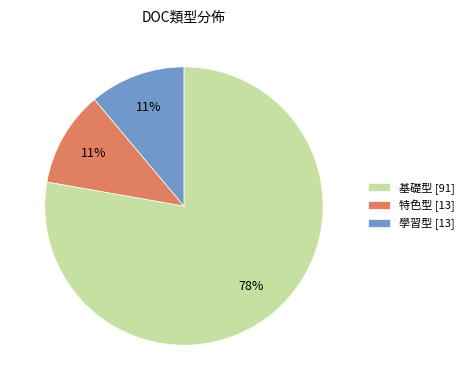

Does any single category account for the majority?

Yes